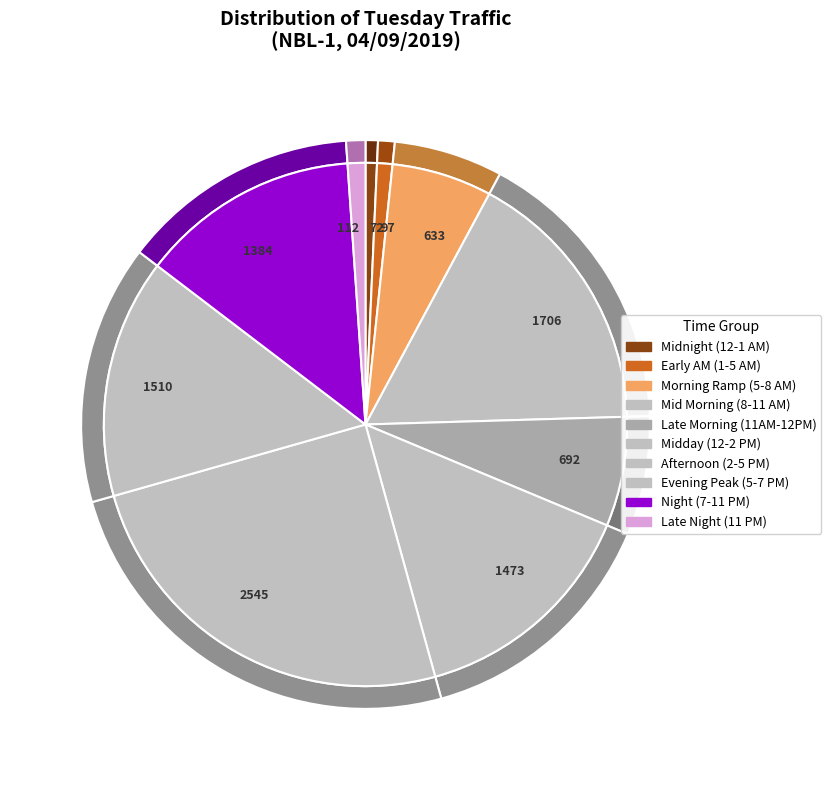

Is there a majority slice in this chart?

No